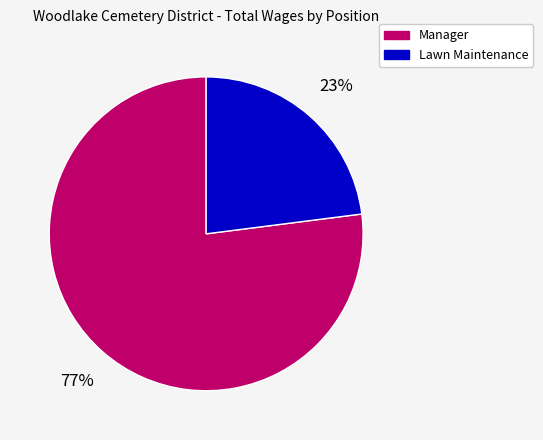

To the nearest percent, what is the difference between the largest and smallest slice percentages?

54%